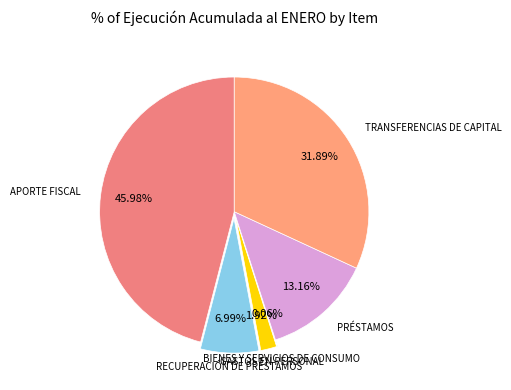

Rank the categories by value from highest to lowest.

APORTE FISCAL, TRANSFERENCIAS DE CAPITAL, PRÉSTAMOS, RECUPERACIÓN DE PRÉSTAMOS, GASTOS EN PERSONAL, BIENES Y SERVICIOS DE CONSUMO